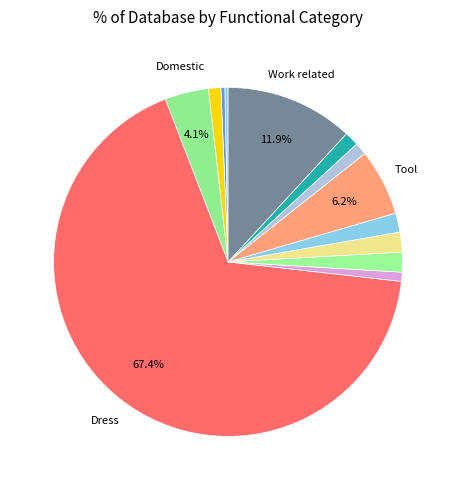

How many segments does this pie chart have?

13